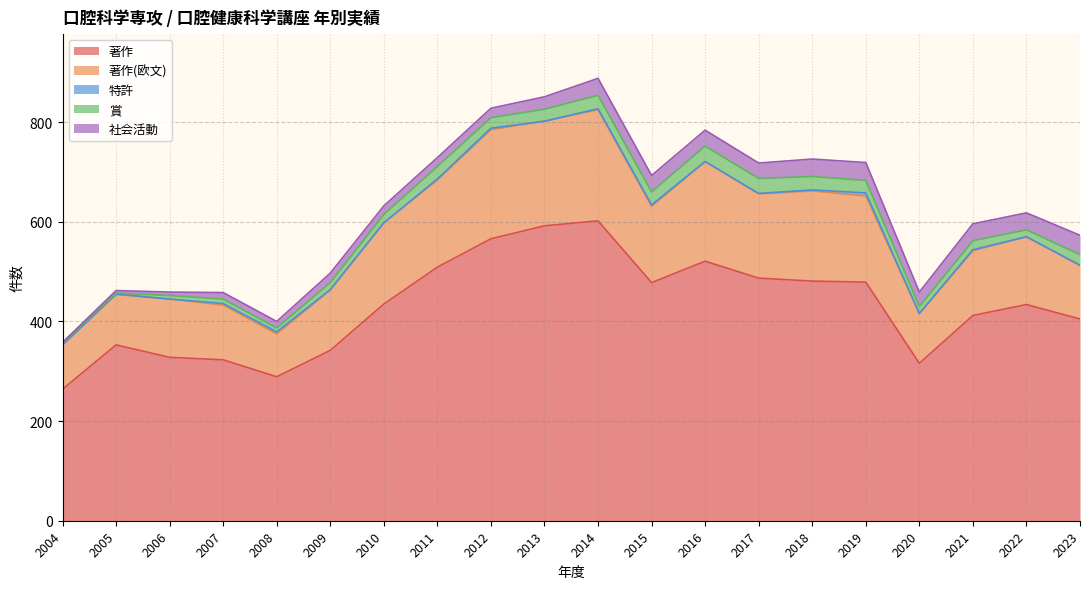

How many data points in 社会活動 are less than 29?

10